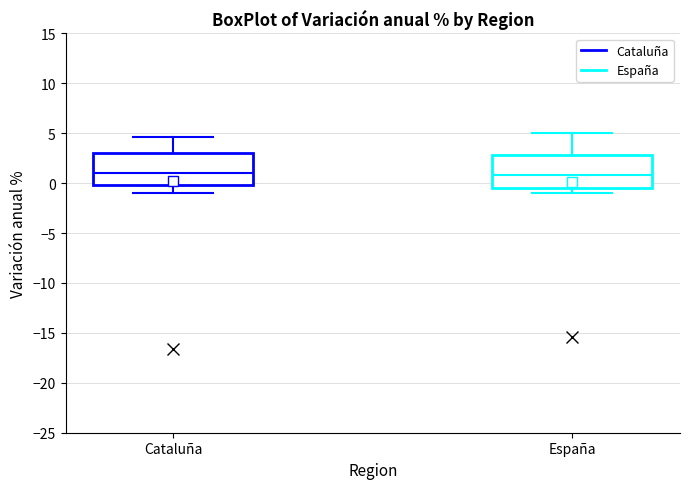

Where is the lower edge of the box for Cataluña on the y-axis? The values are not printed on the chart, so give them approximately, as read against the axis.

0.0